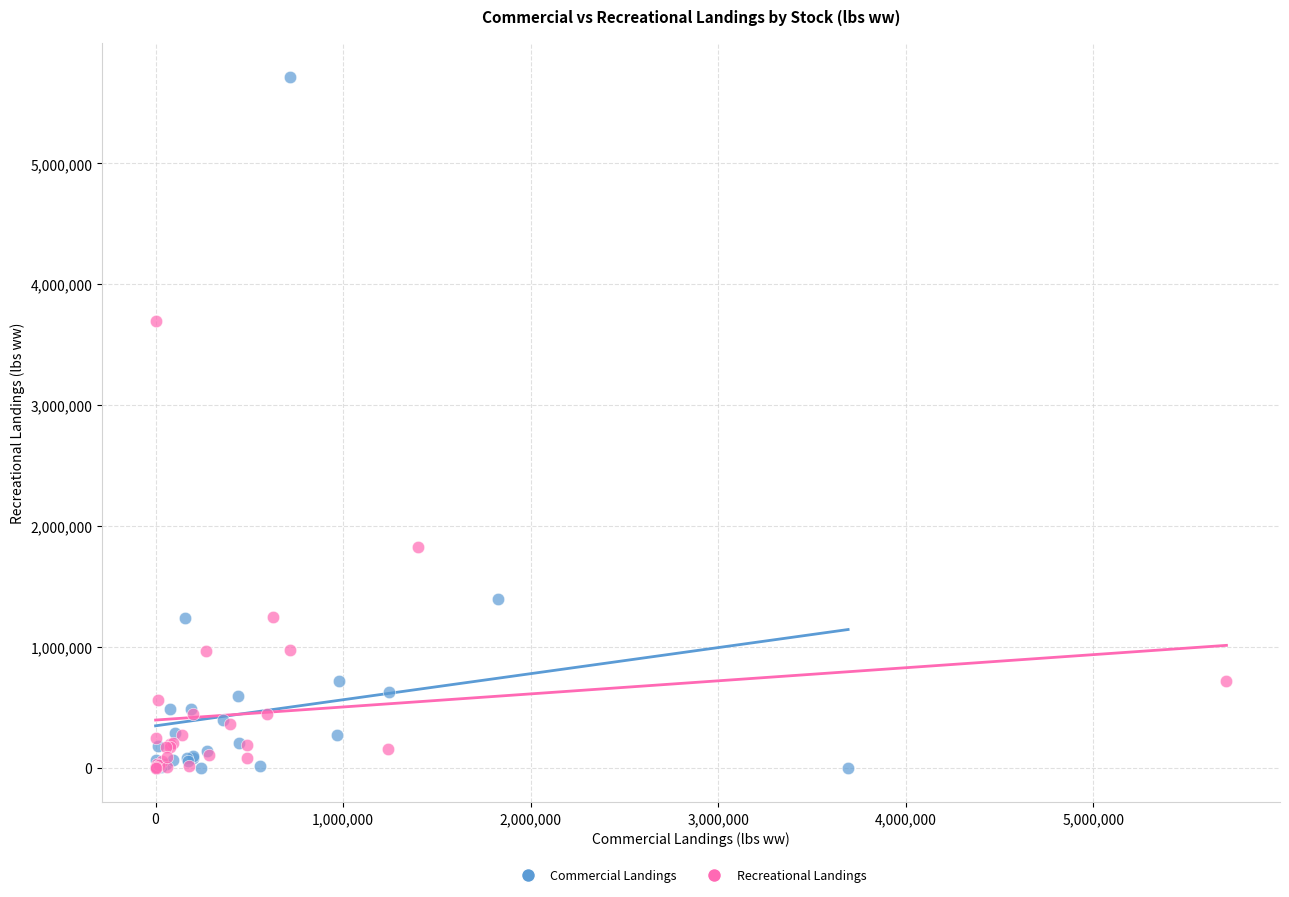

What are all the series names shown in the legend?

Commercial Landings, Recreational Landings